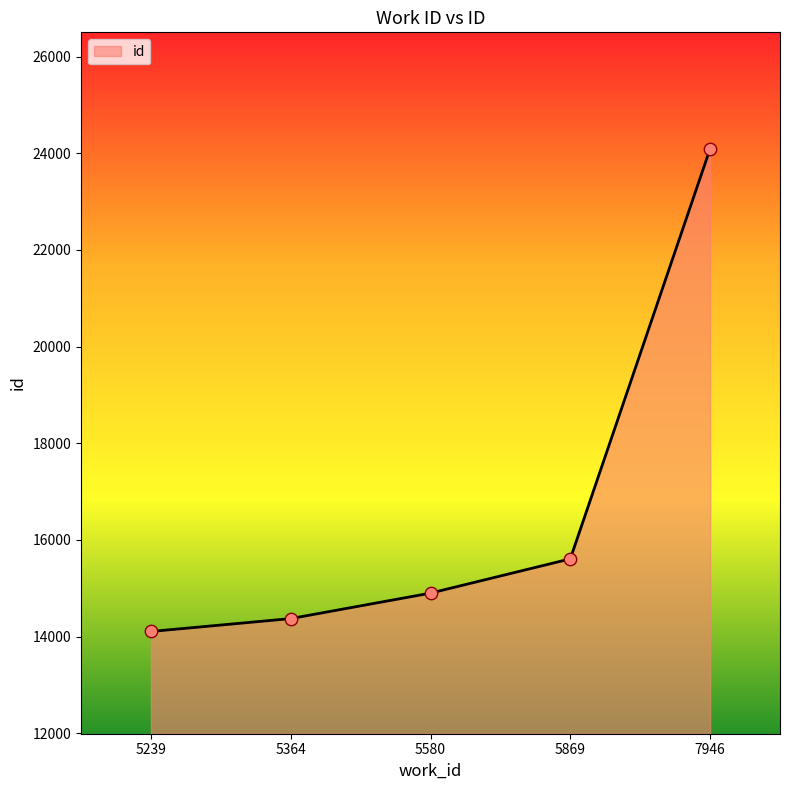

What is the ratio of the value at 5869 to the value at 7946?

0.6